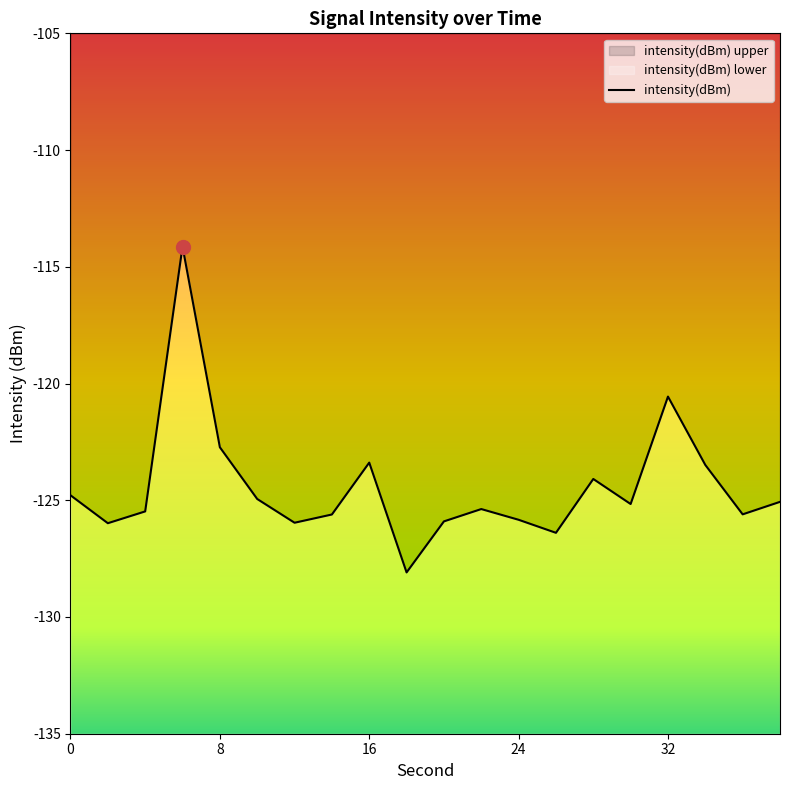

What is the sum of all values?

-2488.6